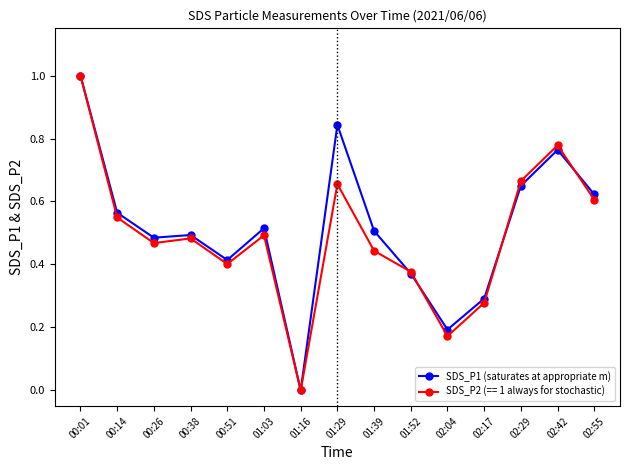

True or false: SDS_P1 (saturates at appropriate m) has more than 1 points higher than both neighbors.

True